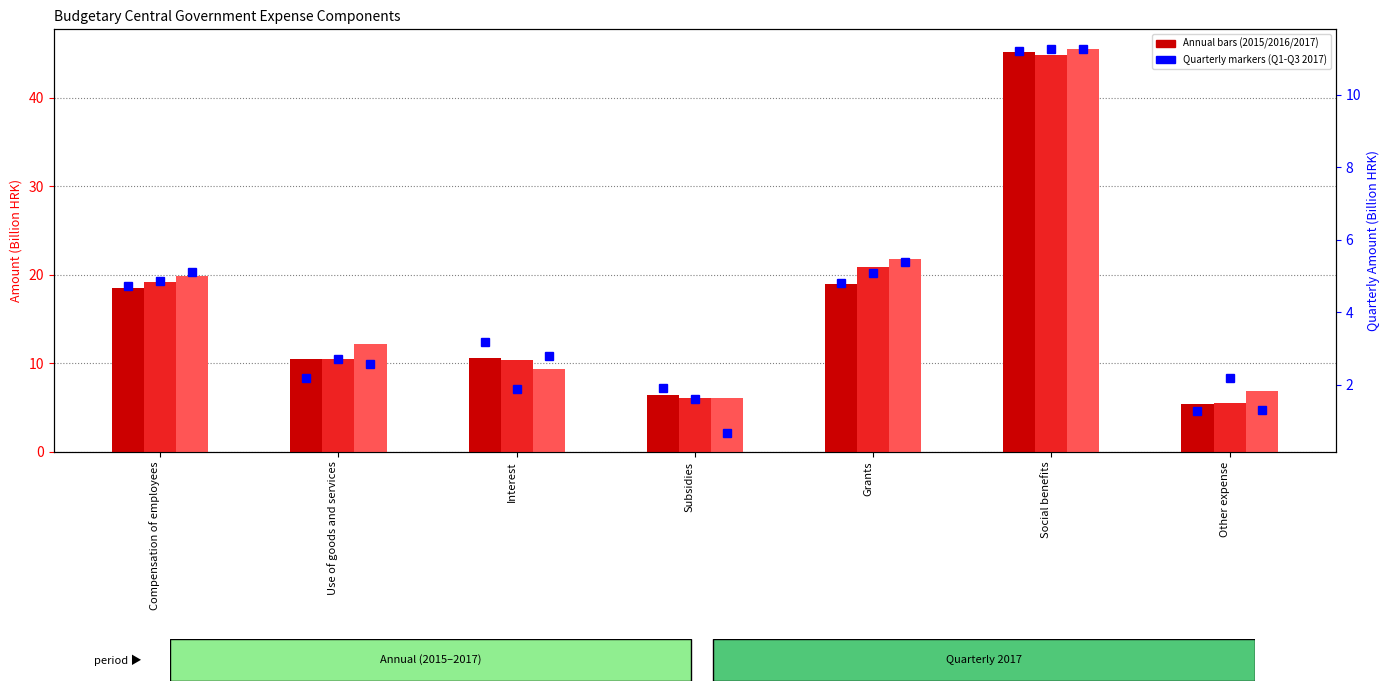

Reading left to right, extract all data points from this chart.

Q1 2017: 4.7	2.2	3.2	1.9	4.8	11.2	1.3
Q2 2017: 4.9	2.7	1.9	1.6	5.1	11.3	2.2
Q3 2017: 5.1	2.6	2.8	0.7	5.4	11.3	1.3